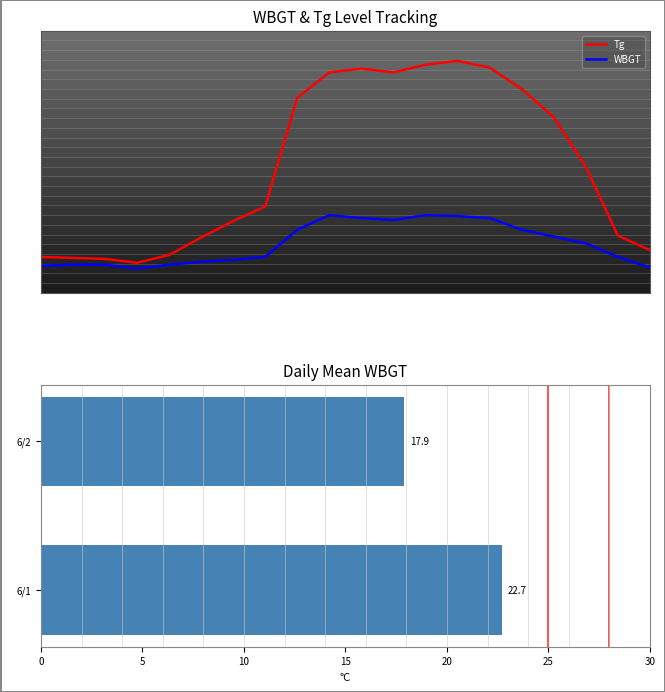

Which series changed the most between 6/1 15:00 and 6/1 20:00?

Tg